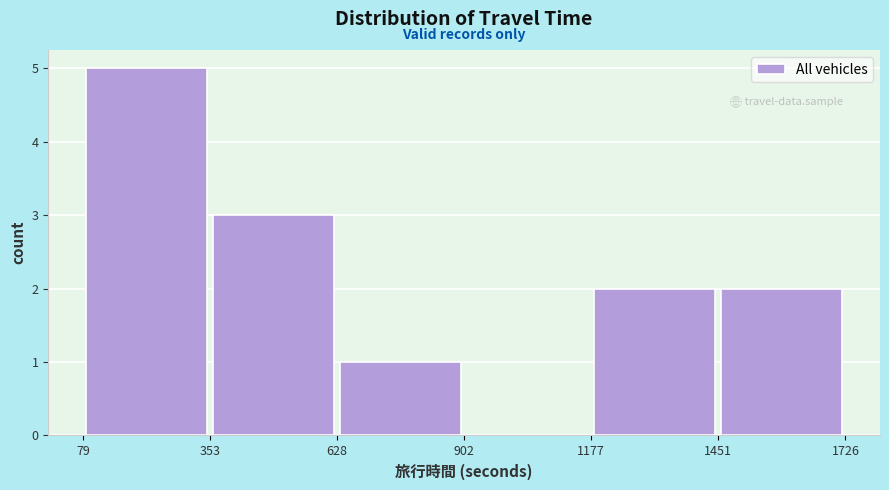

Reading left to right, transcribe this chart: for each bar, give the range it covers on the x-axis and its height. The values are not printed on the chart, so give them approximately, as read against the axis.

79 to 353: 5
353 to 628: 3
628 to 902: 1
902 to 1177: 0
1177 to 1451: 2
1451 to 1726: 2